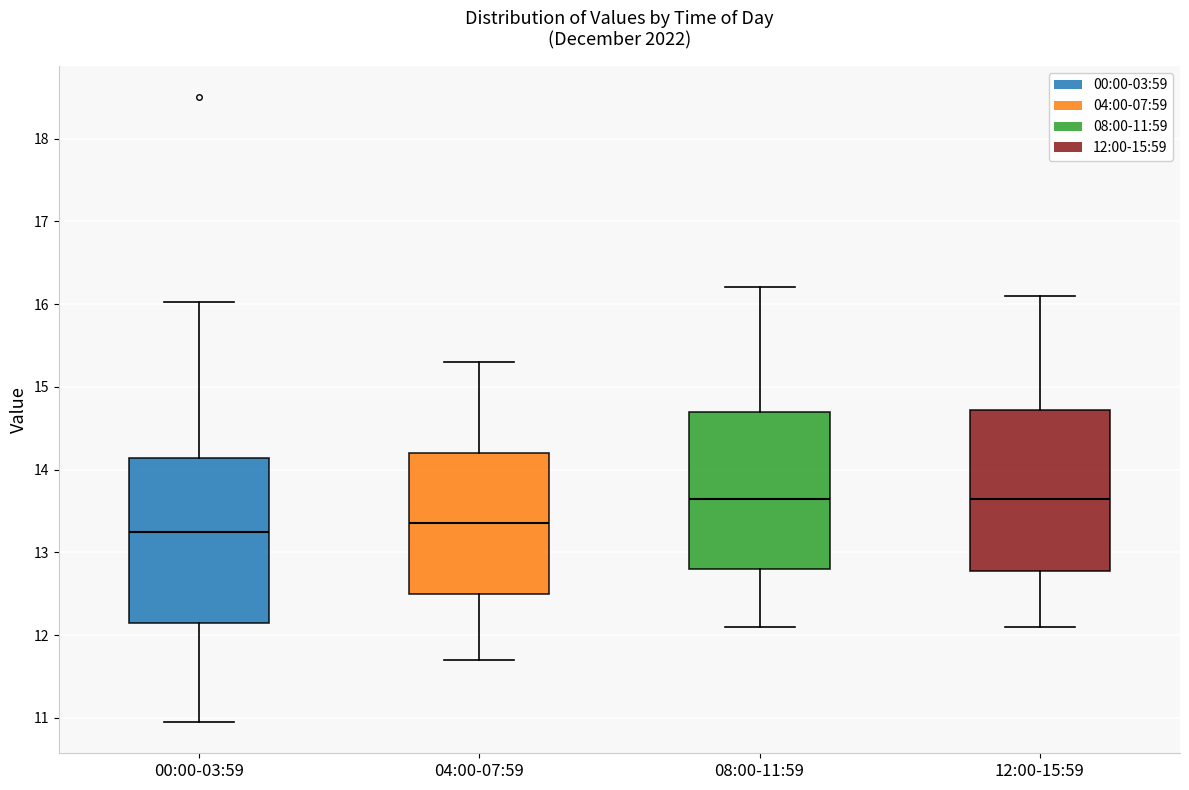

Reading left to right, transcribe this box plot: for each box, give where its median line is, the range the box spans, and where its two whiskers end, as read against the y-axis. The values are not printed on the chart, so give them approximately, as read against the axis.

00:00-03:59: median 13.2, box 12.1 to 14.1, whiskers 11.0 to 16.0
04:00-07:59: median 13.4, box 12.5 to 14.2, whiskers 11.7 to 15.3
08:00-11:59: median 13.7, box 12.8 to 14.7, whiskers 12.1 to 16.2
12:00-15:59: median 13.7, box 12.8 to 14.7, whiskers 12.1 to 16.1